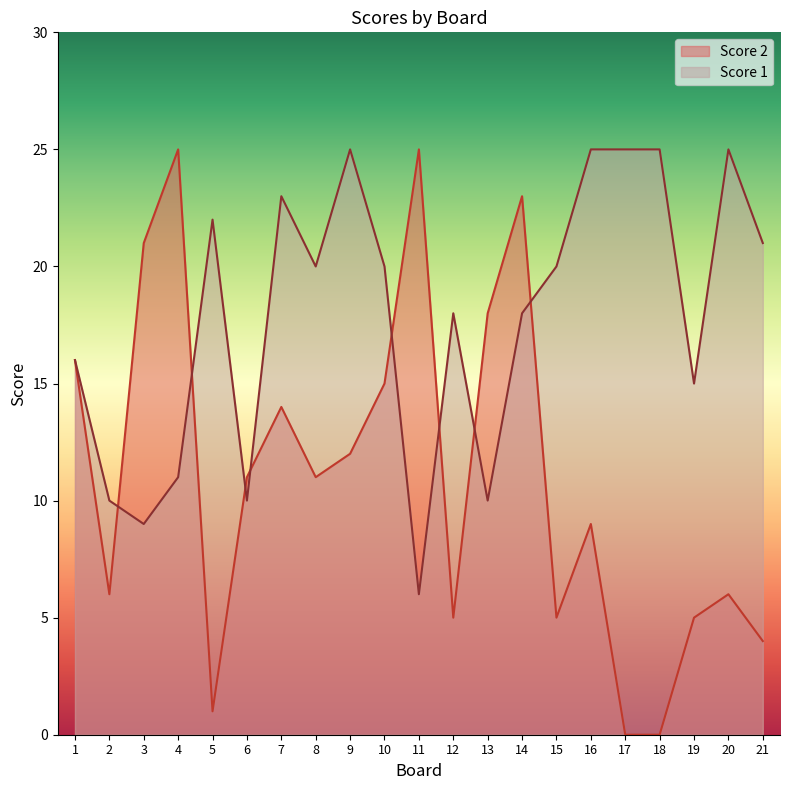

List the series in order of their overall mean, highest first.

Score 1, Score 2